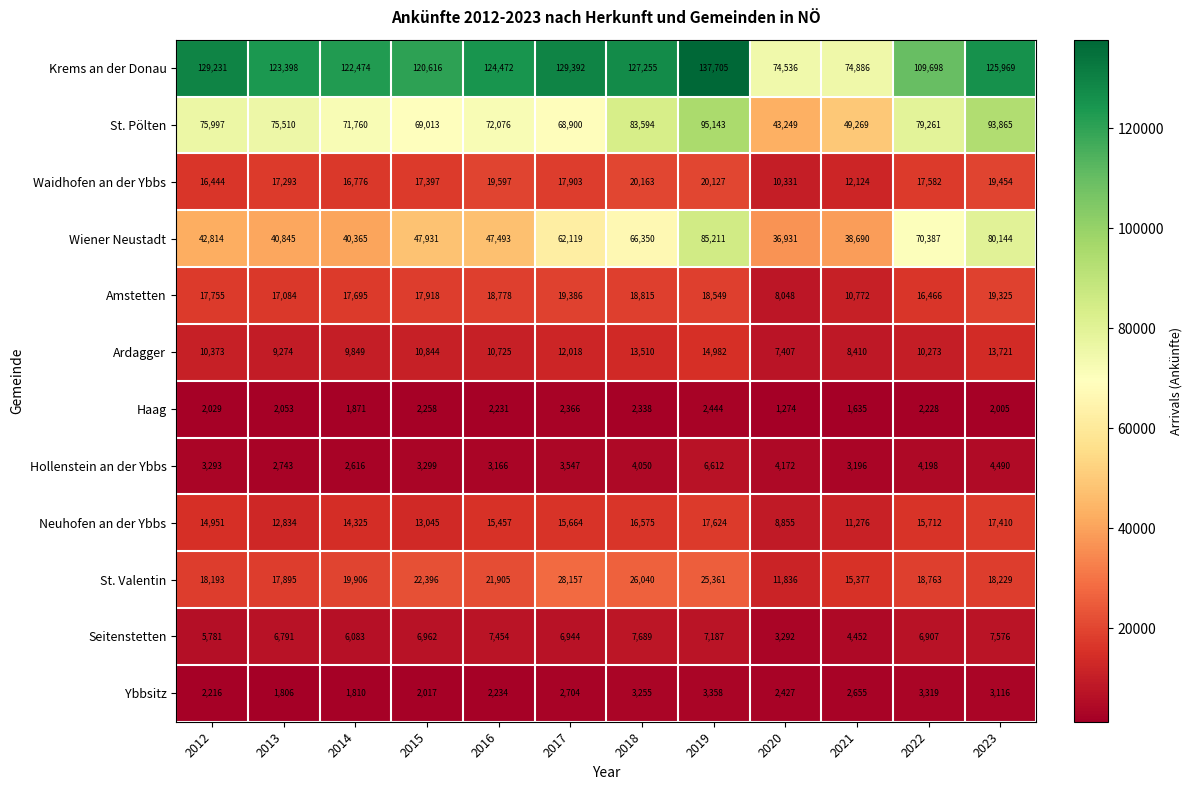

At which label is Amstetten closest to 13717?

2022